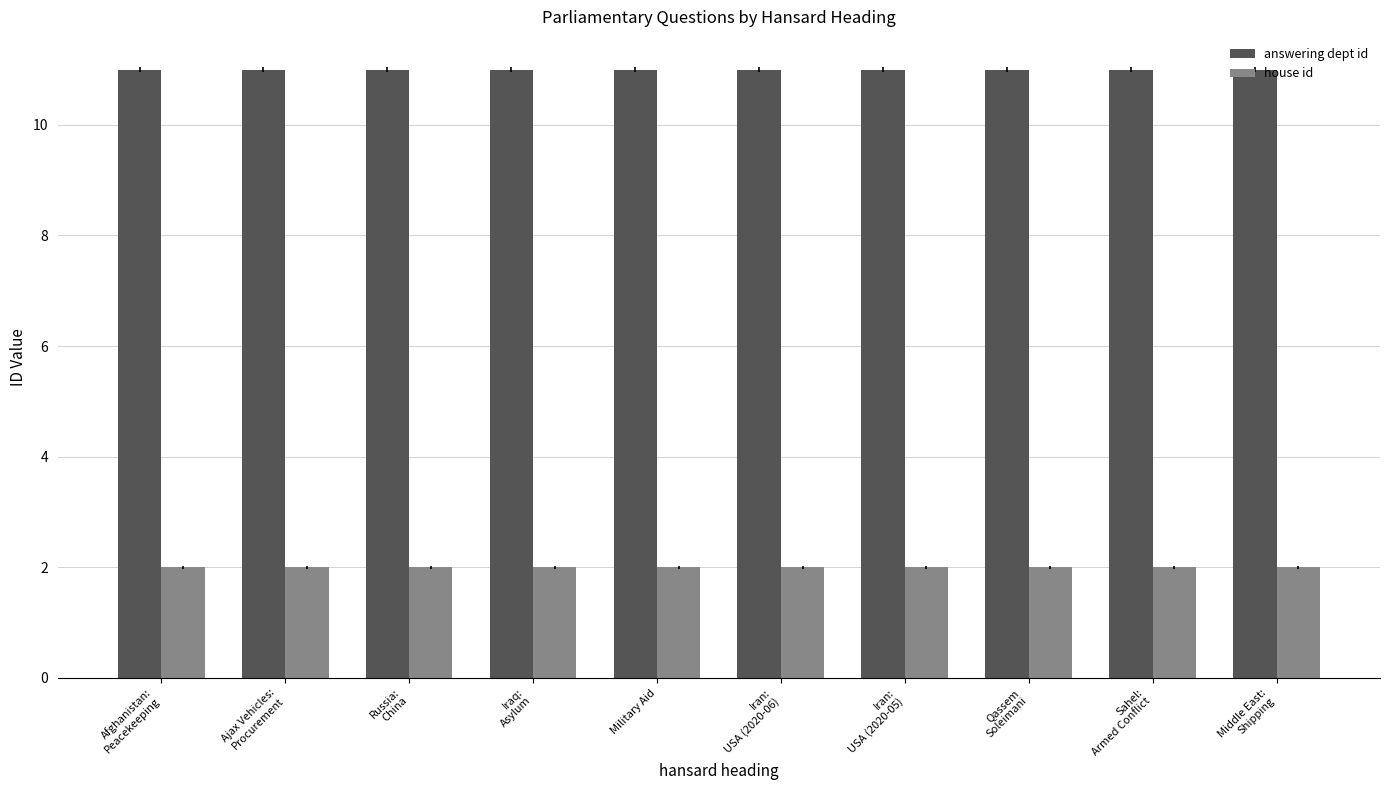

What is the average value of the house id series?

2